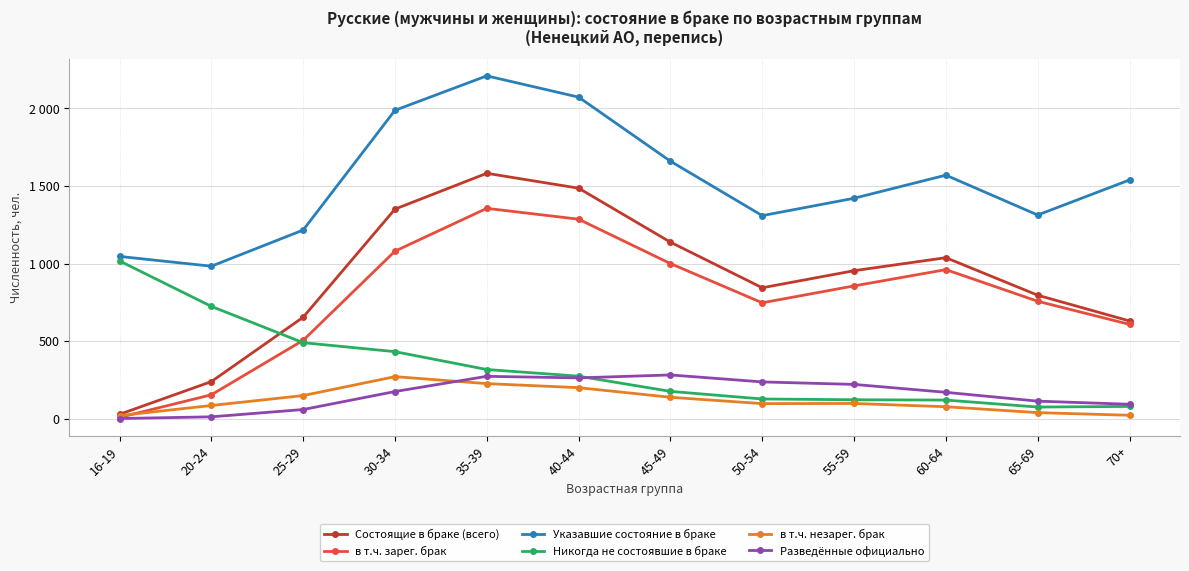

Reading left to right, extract all data points from this chart.

Состоящие в браке (всего): 16-19=28	20-24=239	25-29=654	30-34=1351	35-39=1582	40-44=1486	45-49=1138	50-54=844	55-59=954	60-64=1038	65-69=796	70+=630
в т.ч. зарег. брак: 16-19=8	20-24=154	25-29=505	30-34=1080	35-39=1356	40-44=1286	45-49=1000	50-54=747	55-59=856	60-64=961	65-69=757	70+=608
Указавшие состояние в браке: 16-19=1046	20-24=983	25-29=1216	30-34=1988	35-39=2210	40-44=2073	45-49=1660	50-54=1309	55-59=1421	60-64=1570	65-69=1313	70+=1539
Никогда не состоявшие в браке: 16-19=1017	20-24=724	25-29=490	30-34=432	35-39=317	40-44=274	45-49=176	50-54=127	55-59=122	60-64=120	65-69=75	70+=79
в т.ч. незарег. брак: 16-19=20	20-24=85	25-29=149	30-34=271	35-39=226	40-44=200	45-49=138	50-54=97	55-59=98	60-64=77	65-69=39	70+=22
Разведённые официально: 16-19=1	20-24=12	25-29=59	30-34=175	35-39=273	40-44=263	45-49=282	50-54=237	55-59=221	60-64=170	65-69=113	70+=93